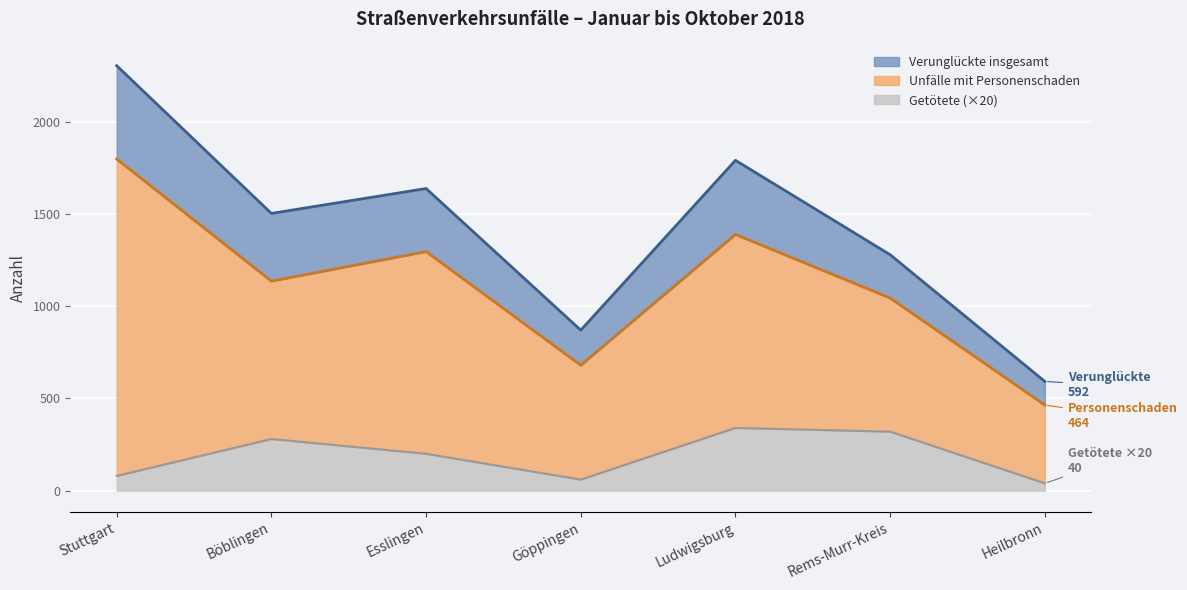

What is the total value across all series at Ludwigsburg?

3520